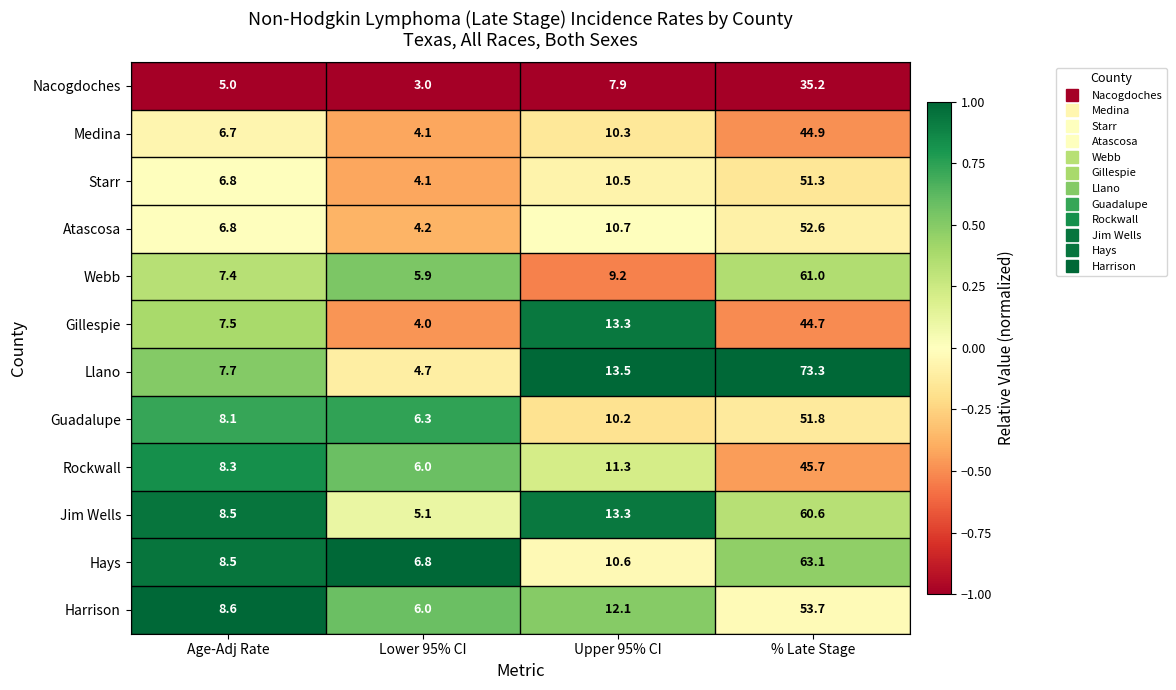

What is the minimum value shown in the chart?

3.0